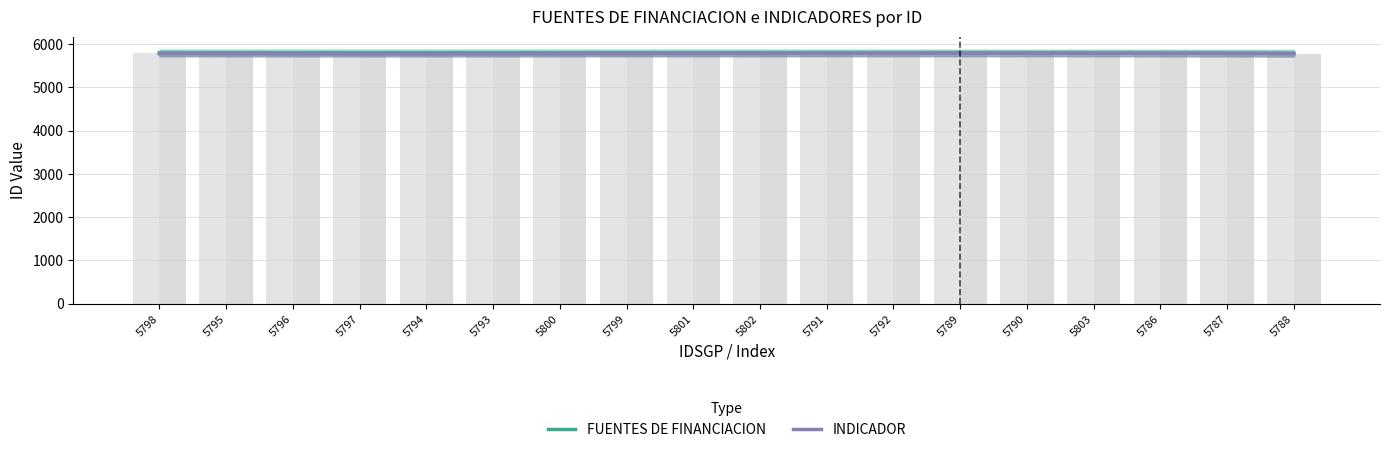

What is the spread (max minus min) of values at 5790?

9.6